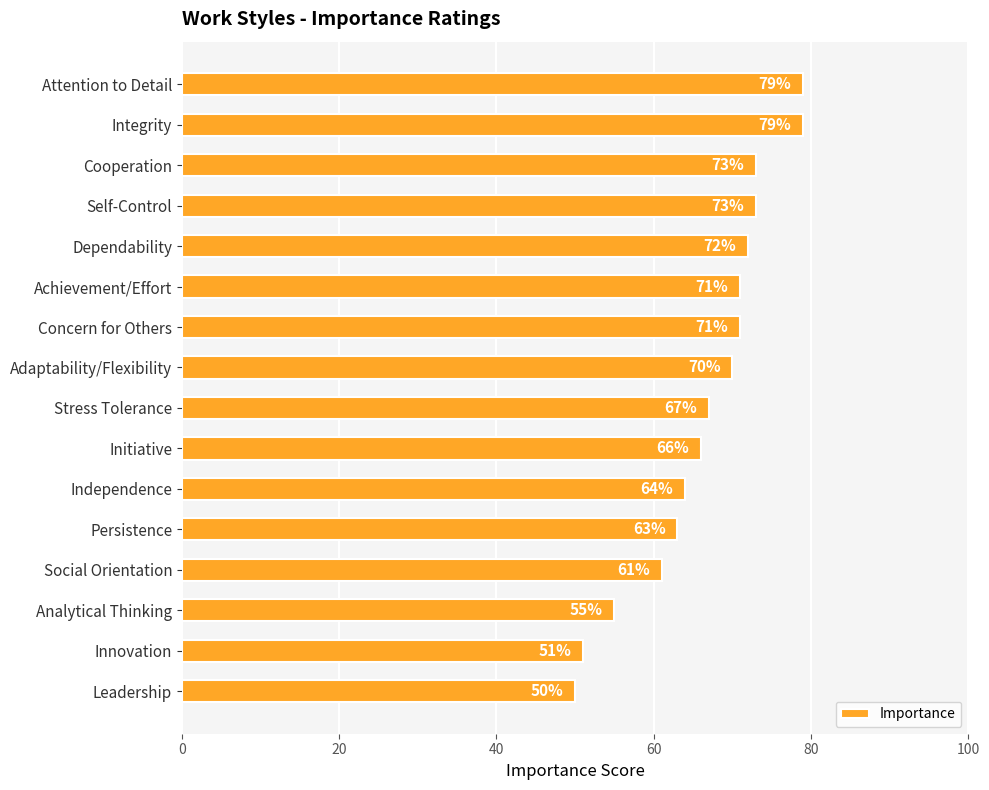

What is the change in value from Integrity to Concern for Others?

-8